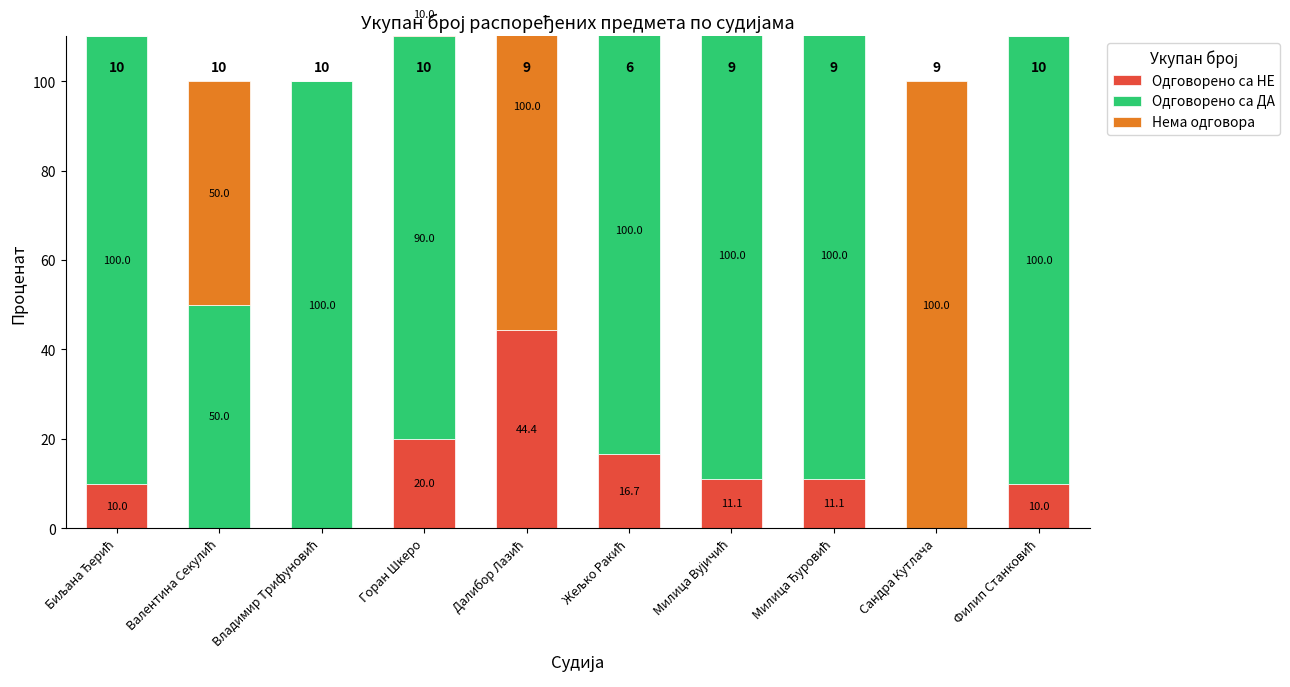

What position from the right is Жељко Ракић?

5